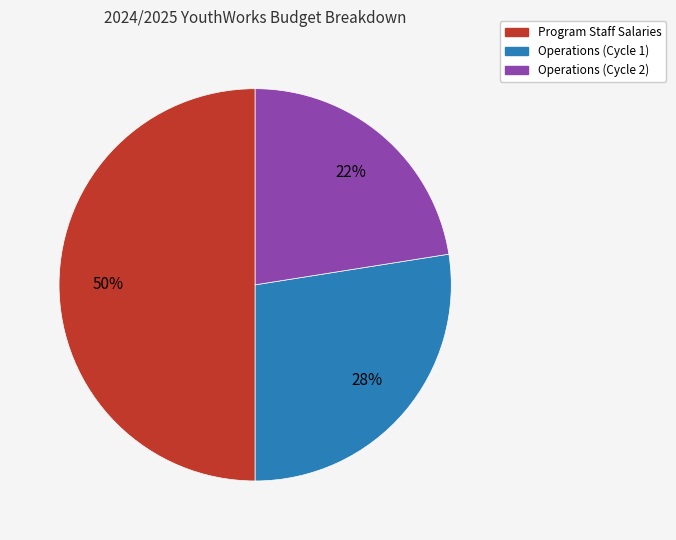

How many slices are in this pie chart?

3